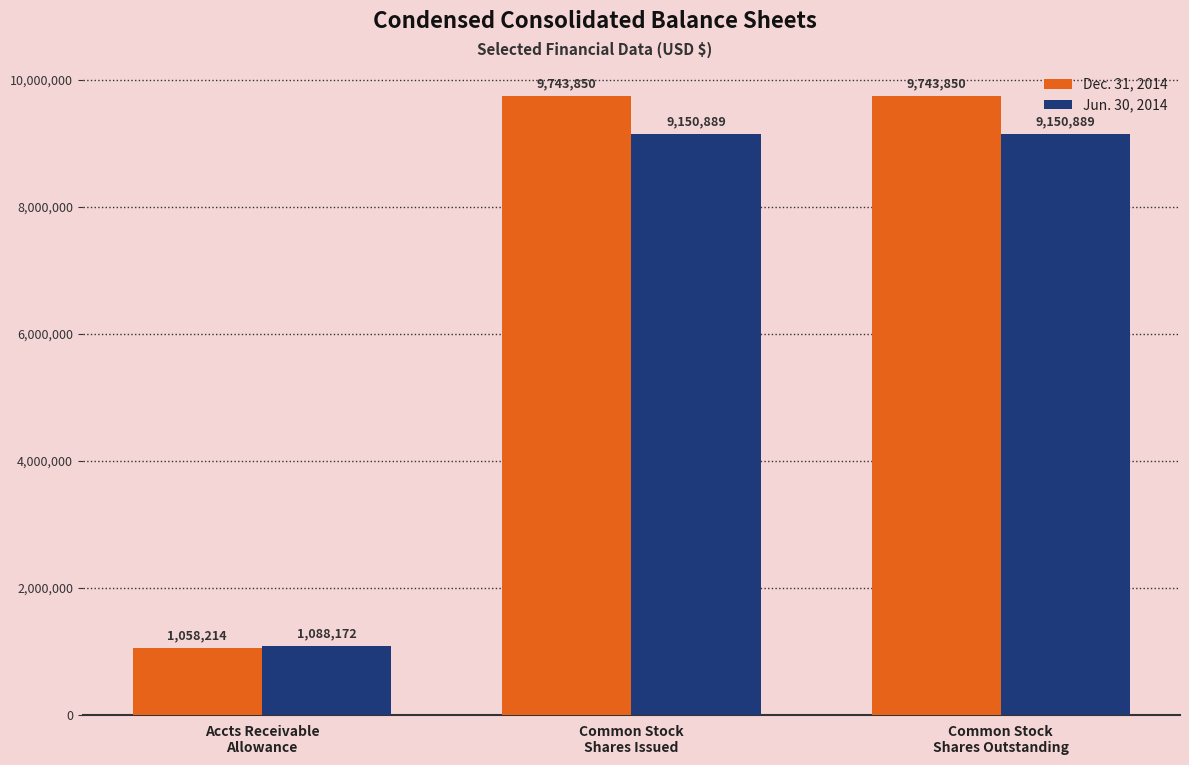

Which series has the largest range (max minus min)?

Dec. 31, 2014